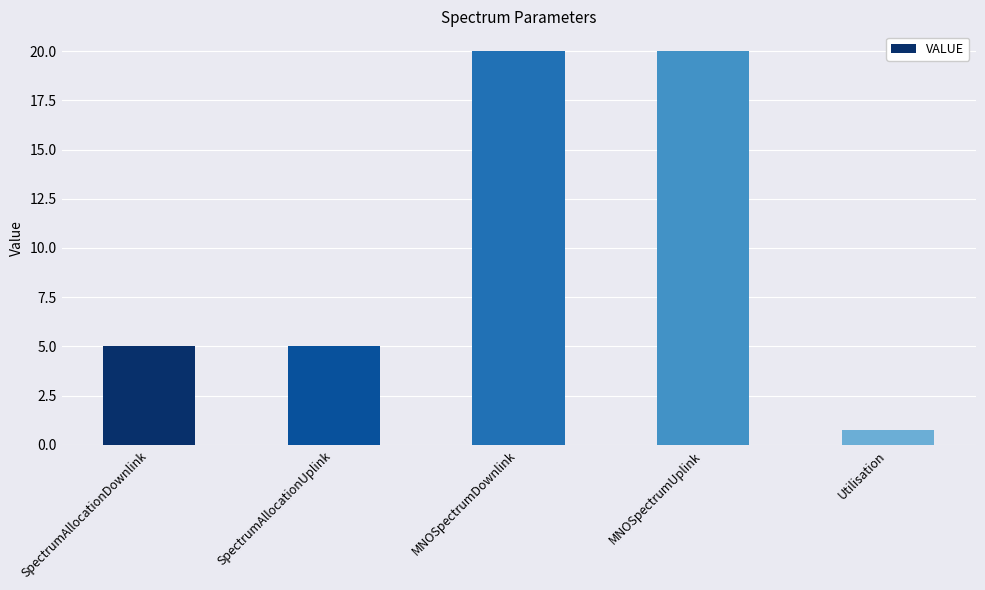

Reading left to right, transcribe all the data shown in this chart.

SpectrumAllocationDownlink=5.0	SpectrumAllocationUplink=5.0	MNOSpectrumDownlink=20.0	MNOSpectrumUplink=20.0	Utilisation=0.8